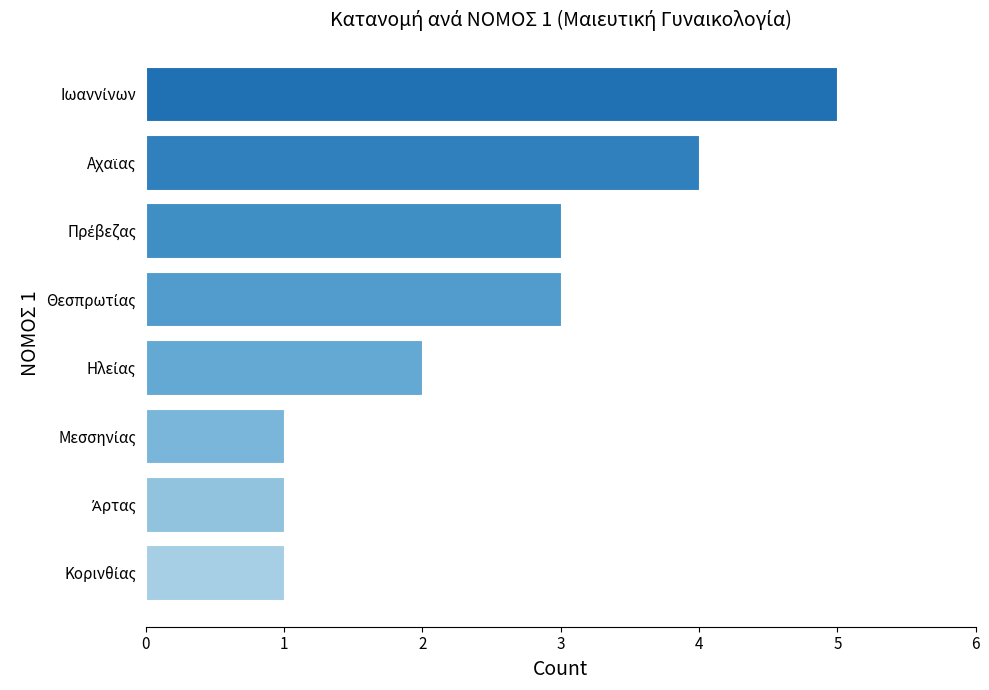

What is the difference between the maximum and minimum values?

4